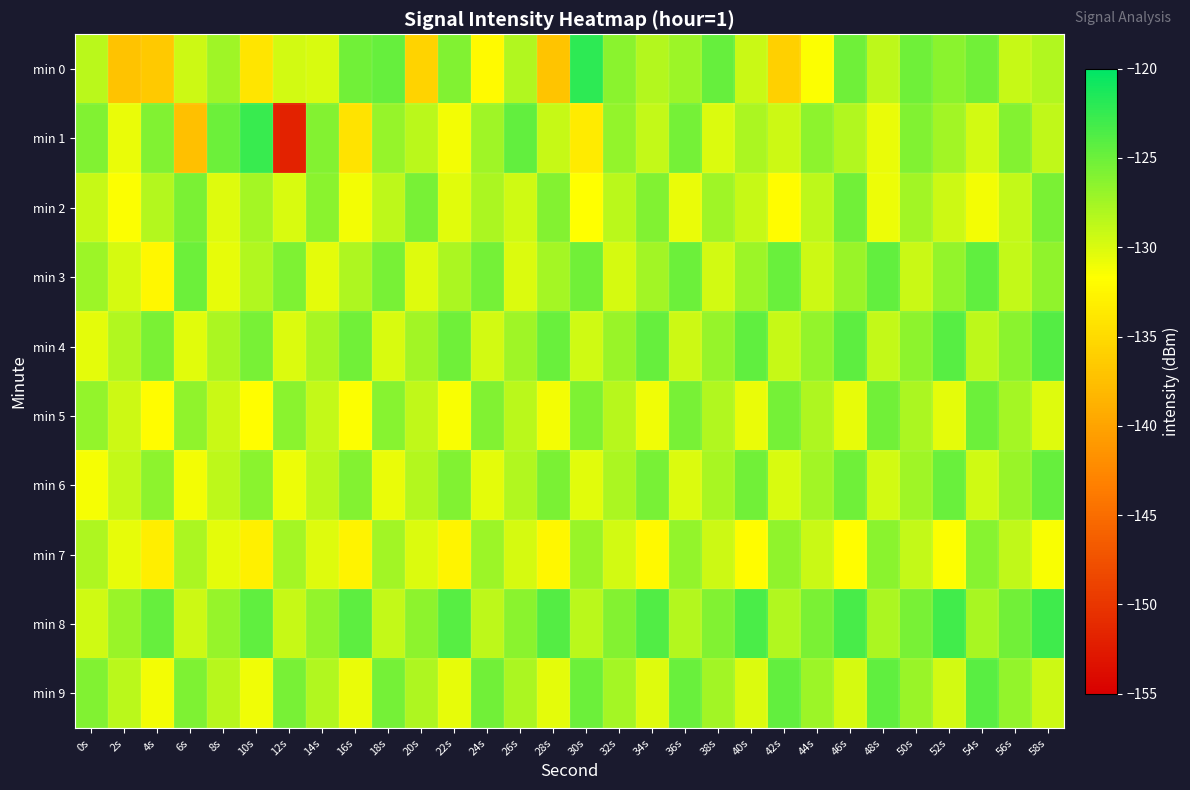

Reading right to left, what are all the values shown in this chart?

min 0: 58s=-128.2	56s=-129.0	54s=-125.3	52s=-126.3	50s=-125.2	48s=-128.6	46s=-125.1	44s=-131.5	42s=-135.9	40s=-129.3	38s=-124.7	36s=-127.1	34s=-128.3	32s=-126.3	30s=-122.1	28s=-137.0	26s=-128.1	24s=-132.0	22s=-125.9	20s=-135.7	18s=-124.7	16s=-125.3	14s=-129.9	12s=-129.7	10s=-134.0	8s=-127.3	6s=-129.4	4s=-136.6	2s=-137.1	0s=-128.6
min 1: 58s=-128.8	56s=-126.1	54s=-129.6	52s=-127.4	50s=-125.9	48s=-130.7	46s=-128.2	44s=-126.5	42s=-129.3	40s=-127.8	38s=-130.1	36s=-125.4	34s=-128.9	32s=-126.7	30s=-133.4	28s=-129.1	26s=-124.6	24s=-127.3	22s=-131.2	20s=-128.5	18s=-126.9	16s=-134.2	14s=-126.1	12s=-151.9	10s=-122.7	8s=-125.1	6s=-137.5	4s=-125.9	2s=-130.8	0s=-125.9
min 2: 58s=-125.7	56s=-128.9	54s=-131.1	52s=-129.3	50s=-127.5	48s=-130.9	46s=-125.3	44s=-128.7	42s=-131.9	40s=-129.1	38s=-127.3	36s=-130.7	34s=-125.9	32s=-128.5	30s=-131.7	28s=-126.1	26s=-129.5	24s=-127.9	22s=-130.3	20s=-125.5	18s=-128.7	16s=-131.1	14s=-126.3	12s=-129.9	10s=-127.6	8s=-130.2	6s=-125.7	4s=-128.3	2s=-131.5	0s=-129.1
min 3: 58s=-126.6	56s=-129.0	54s=-124.4	52s=-126.8	50s=-129.2	48s=-124.6	46s=-127.0	44s=-129.4	42s=-124.8	40s=-127.2	38s=-129.6	36s=-125.0	34s=-127.4	32s=-129.8	30s=-125.2	28s=-127.6	26s=-130.0	24s=-125.4	22s=-127.8	20s=-130.2	18s=-125.6	16s=-128.0	14s=-130.4	12s=-125.8	10s=-128.2	8s=-130.6	6s=-125.0	4s=-132.4	2s=-129.8	0s=-127.2
min 4: 58s=-123.9	56s=-126.3	54s=-128.7	52s=-124.1	50s=-126.5	48s=-128.9	46s=-124.3	44s=-126.7	42s=-129.1	40s=-124.5	38s=-126.9	36s=-129.3	34s=-124.7	32s=-127.1	30s=-129.5	28s=-124.9	26s=-127.3	24s=-129.7	22s=-125.1	20s=-127.5	18s=-129.9	16s=-125.3	14s=-127.7	12s=-130.1	10s=-125.5	8s=-127.9	6s=-130.3	4s=-125.7	2s=-128.1	0s=-130.5
min 5: 58s=-130.2	56s=-127.6	54s=-125.0	52s=-130.4	50s=-127.8	48s=-125.2	46s=-130.6	44s=-128.0	42s=-125.4	40s=-130.8	38s=-128.2	36s=-125.6	34s=-131.0	32s=-128.4	30s=-125.8	28s=-131.2	26s=-128.6	24s=-126.0	22s=-131.4	20s=-128.8	18s=-126.2	16s=-131.6	14s=-129.0	12s=-126.4	10s=-131.8	8s=-129.2	6s=-126.6	4s=-132.0	2s=-129.4	0s=-126.8
min 6: 58s=-124.7	56s=-127.1	54s=-129.5	52s=-124.9	50s=-127.3	48s=-129.7	46s=-125.1	44s=-127.5	42s=-129.9	40s=-125.3	38s=-127.7	36s=-130.1	34s=-125.5	32s=-127.9	30s=-130.3	28s=-125.7	26s=-128.1	24s=-130.5	22s=-125.9	20s=-128.3	18s=-130.7	16s=-126.1	14s=-128.5	12s=-130.9	10s=-126.3	8s=-128.7	6s=-131.1	4s=-126.5	2s=-128.9	0s=-131.3
min 7: 58s=-131.4	56s=-128.8	54s=-126.2	52s=-131.6	50s=-129.0	48s=-126.4	46s=-131.8	44s=-129.2	42s=-126.6	40s=-132.0	38s=-129.4	36s=-126.8	34s=-132.2	32s=-129.6	30s=-127.0	28s=-132.4	26s=-129.8	24s=-127.2	22s=-132.6	20s=-130.0	18s=-127.4	16s=-132.8	14s=-130.2	12s=-127.6	10s=-133.0	8s=-130.4	6s=-127.8	4s=-133.2	2s=-130.6	0s=-128.0
min 8: 58s=-122.9	56s=-125.3	54s=-127.7	52s=-123.1	50s=-125.5	48s=-127.9	46s=-123.3	44s=-125.7	42s=-128.1	40s=-123.5	38s=-125.9	36s=-128.3	34s=-123.7	32s=-126.1	30s=-128.5	28s=-123.9	26s=-126.3	24s=-128.7	22s=-124.1	20s=-126.5	18s=-128.9	16s=-124.3	14s=-126.7	12s=-129.1	10s=-124.5	8s=-126.9	6s=-129.3	4s=-124.7	2s=-127.1	0s=-129.5
min 9: 58s=-129.4	56s=-126.8	54s=-124.2	52s=-129.6	50s=-127.0	48s=-124.4	46s=-129.8	44s=-127.2	42s=-124.6	40s=-130.0	38s=-127.4	36s=-124.8	34s=-130.2	32s=-127.6	30s=-125.0	28s=-130.4	26s=-127.8	24s=-125.2	22s=-130.6	20s=-128.0	18s=-125.4	16s=-130.8	14s=-128.2	12s=-125.6	10s=-131.0	8s=-128.4	6s=-125.8	4s=-131.2	2s=-128.6	0s=-126.0